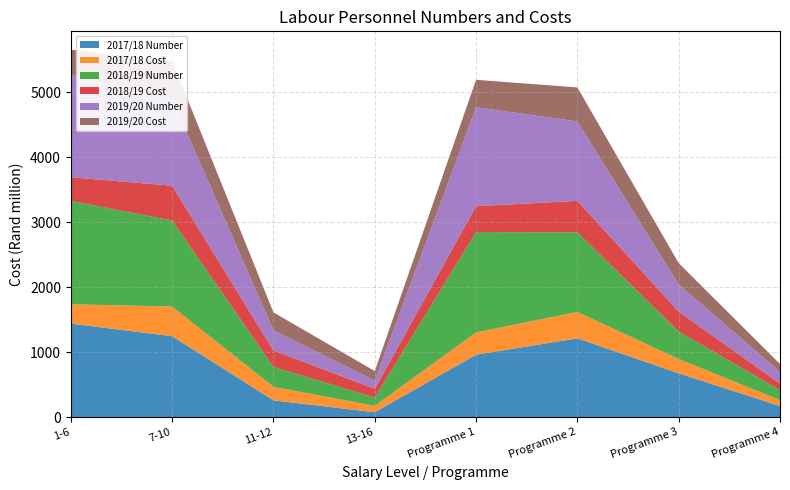

Reading right to left, what are all the values shown in this chart?

2017/18 Number: Programme 4=173.0	Programme 3=676.0	Programme 2=1214.0	Programme 1=962.0	13-16=77.0	11-12=260.0	7-10=1247.0	1-6=1441.0
2017/18 Cost: Programme 4=89.9	Programme 3=220.4	Programme 2=406.1	Programme 1=343.1	13-16=98.4	11-12=208.4	7-10=456.3	1-6=296.3
2018/19 Number: Programme 4=155.0	Programme 3=423.0	Programme 2=1224.0	Programme 1=1544.0	13-16=127.0	11-12=306.0	7-10=1323.0	1-6=1590.0
2018/19 Cost: Programme 4=99.5	Programme 3=306.9	Programme 2=485.6	Programme 1=397.1	13-16=135.0	11-12=254.1	7-10=535.5	1-6=364.4
2019/20 Number: Programme 4=181.0	Programme 3=417.0	Programme 2=1221.0	Programme 1=1522.0	13-16=128.0	11-12=309.0	7-10=1331.0	1-6=1573.0
2019/20 Cost: Programme 4=120.3	Programme 3=327.7	Programme 2=522.6	Programme 1=422.6	13-16=145.1	11-12=275.0	7-10=584.0	1-6=389.0